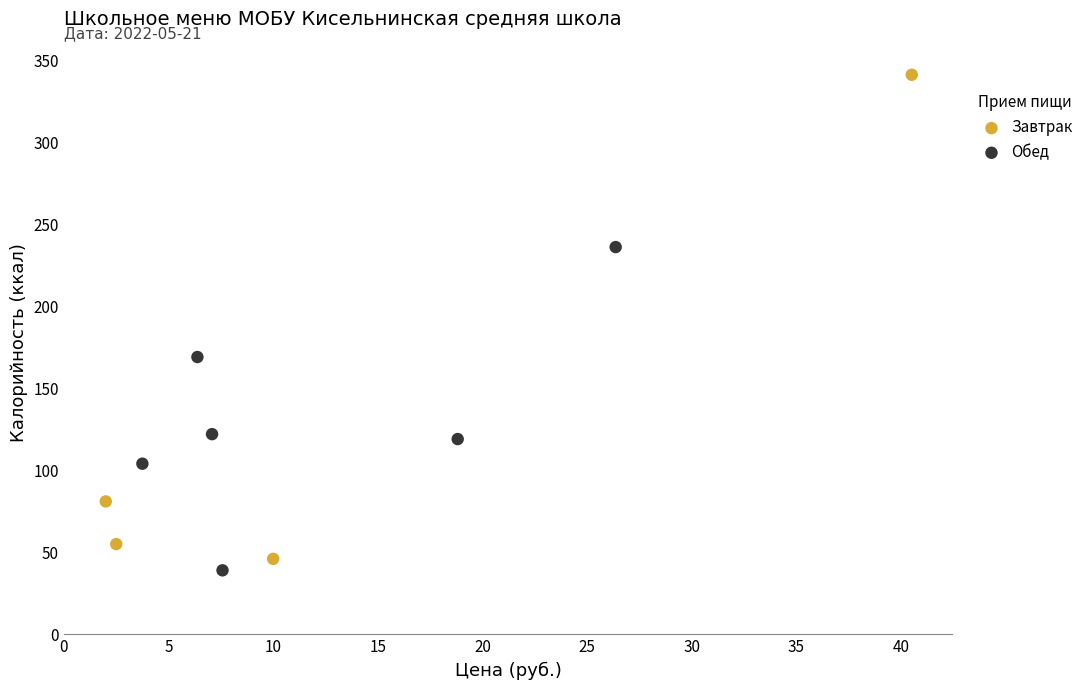

Which series reaches the maximum Y coordinate?

Завтрак